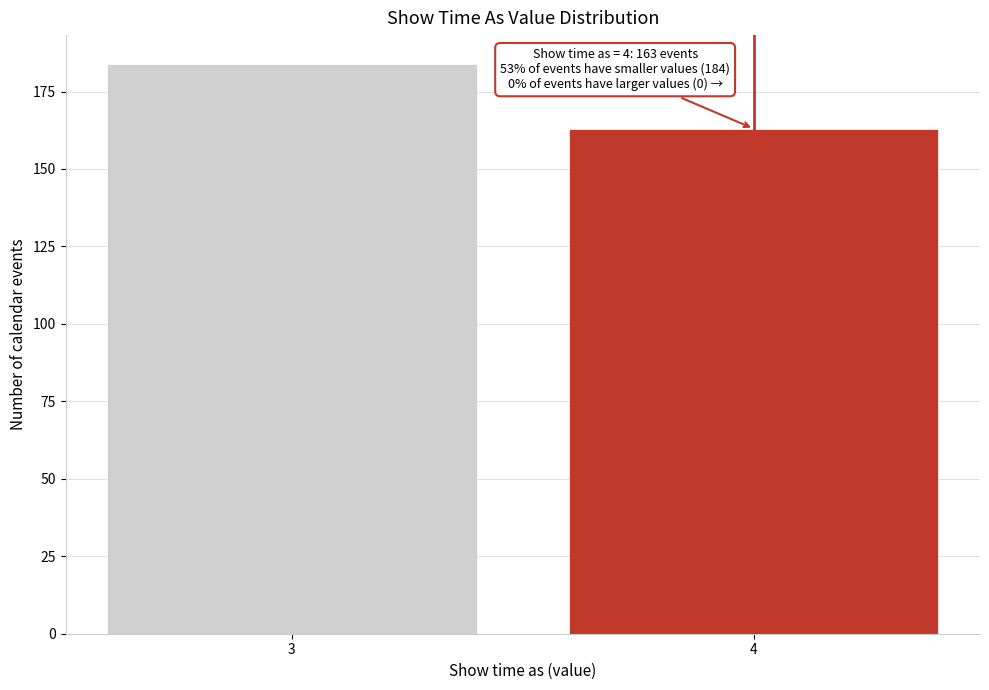

Reading left to right, transcribe all the data shown in this chart.

3=184	4=163